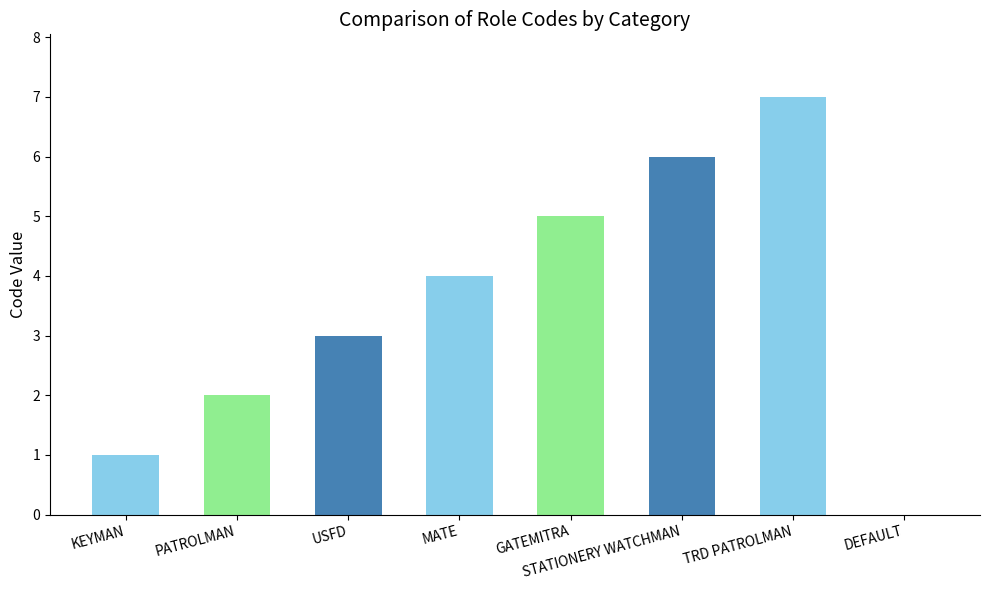

Where is the data nearest to the value 3?

USFD